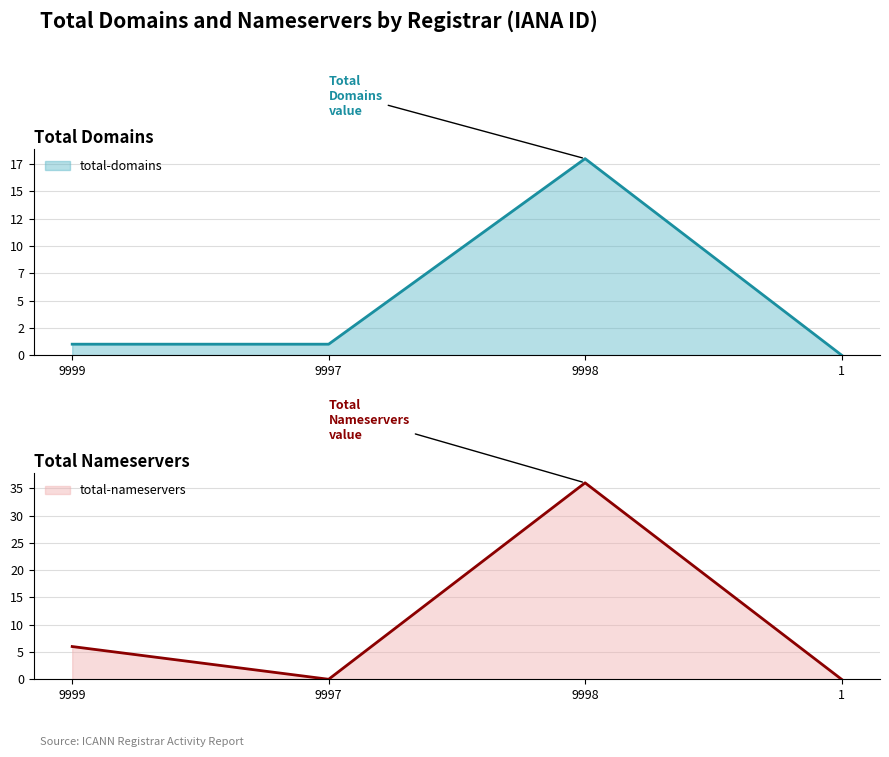

What is the difference between the total-domains values at 1 and 9997?

1